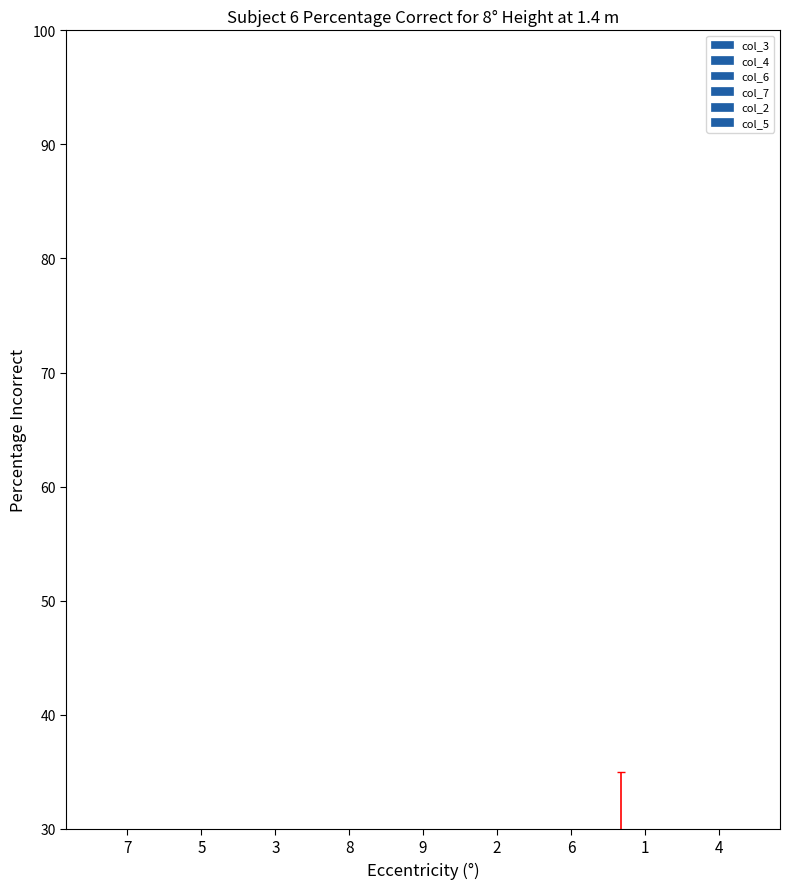

What is the approximate value of col_2 at 5?

6